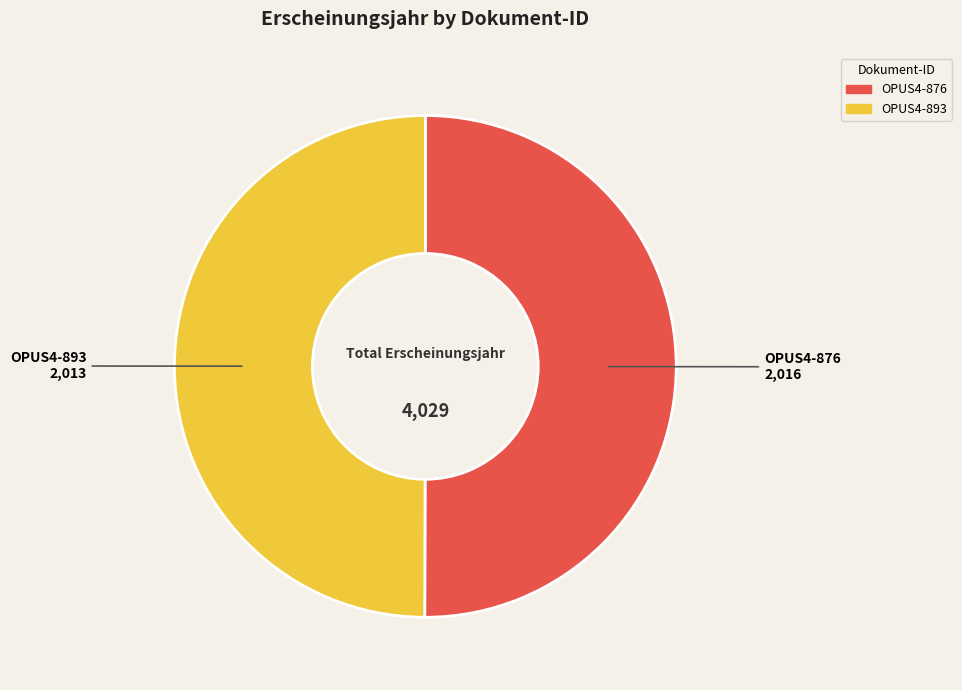

The OPUS4-893 slice represents 50% of the pie. True or false?

True